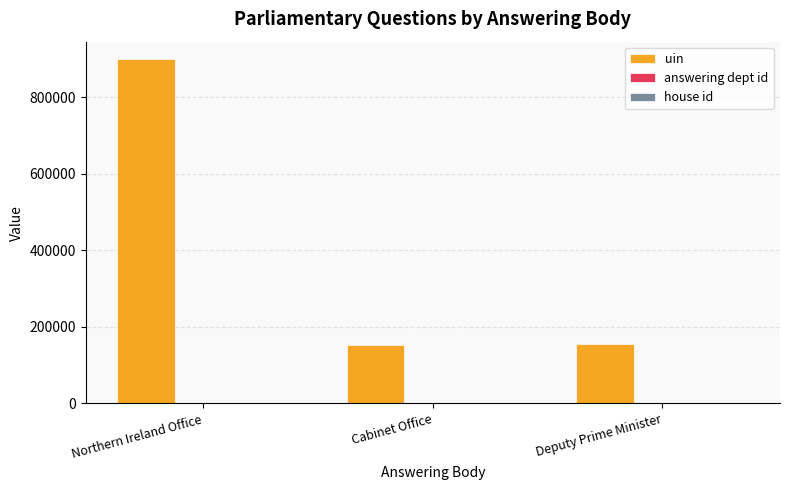

At which category is the sum across all series the highest?

Northern Ireland Office